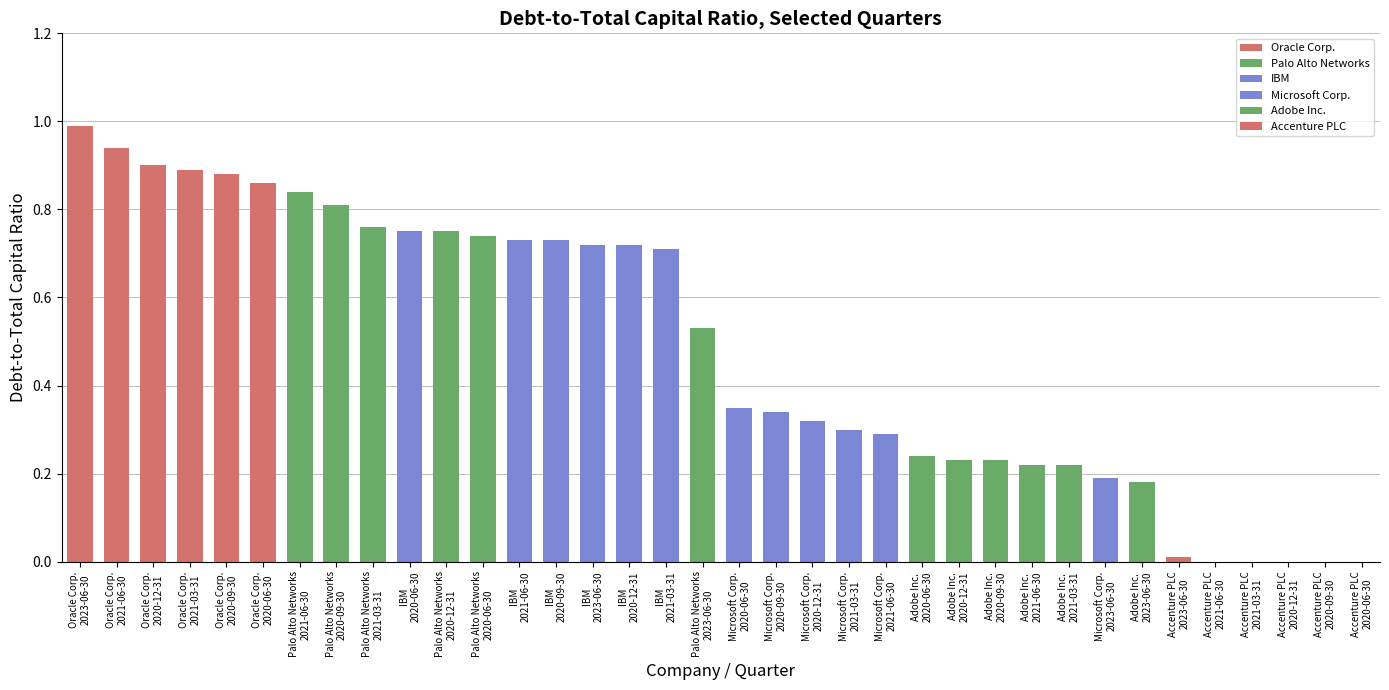

How many bars are there in total?

36